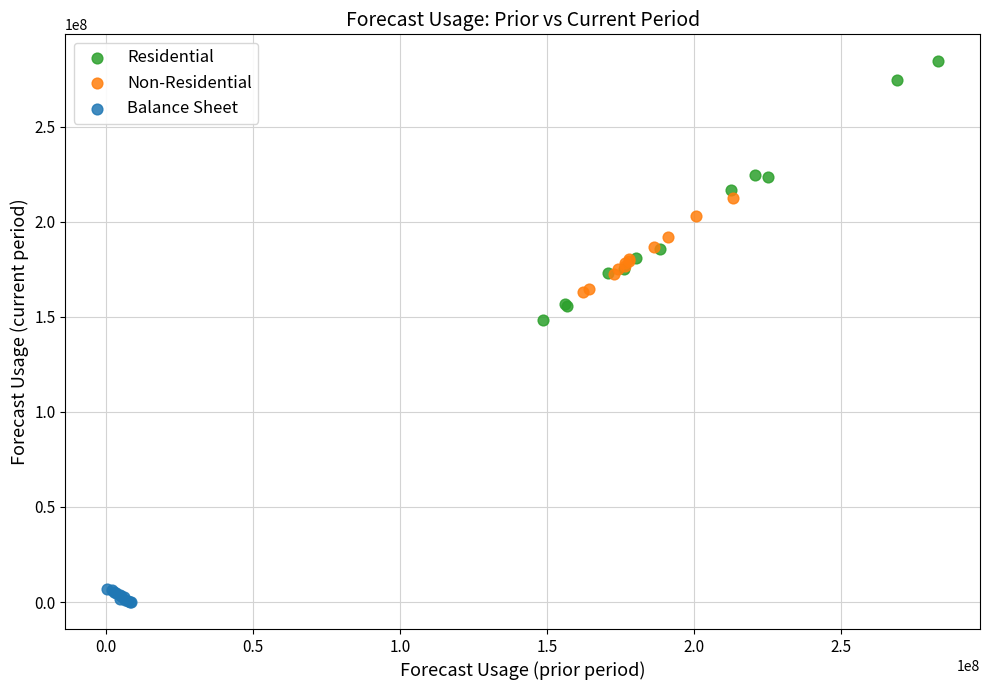

Which series has the widest spread of Y values?

Residential